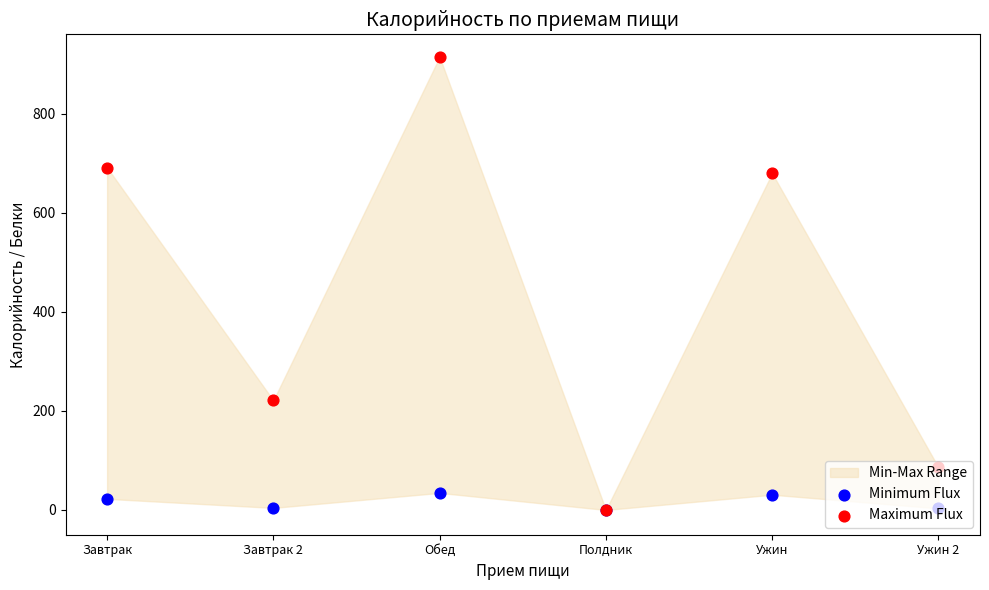

Which series has the largest total across all categories?

Maximum Flux